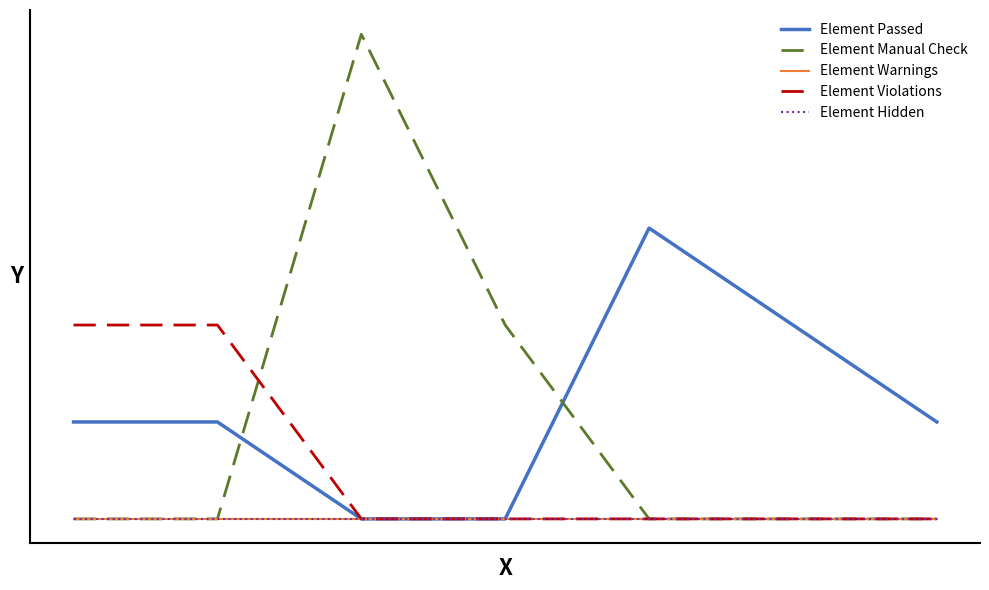

Which series has the largest range (max minus min)?

Element Manual Check